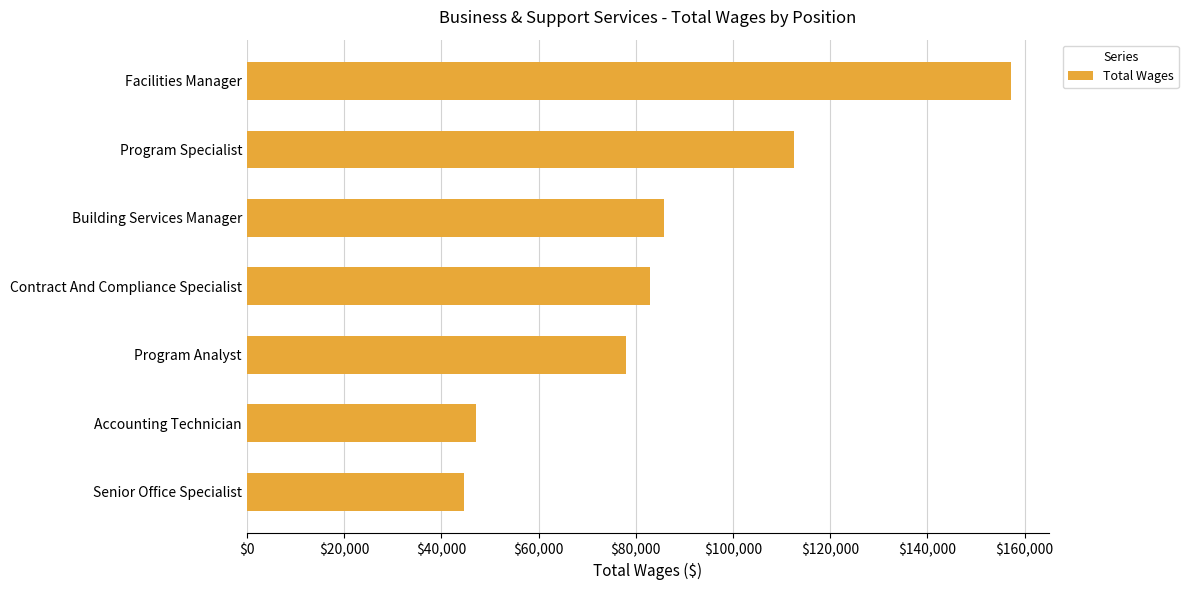

Rank the categories by value from lowest to highest.

Senior Office Specialist, Accounting Technician, Program Analyst, Contract And Compliance Specialist, Building Services Manager, Program Specialist, Facilities Manager